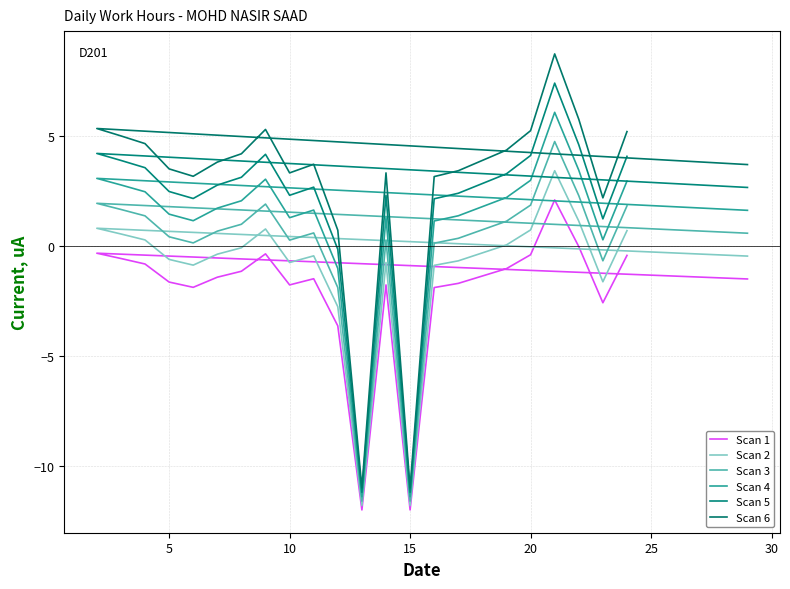

What is the difference between the maximum and minimum values in the Scan 6 series?

19.7